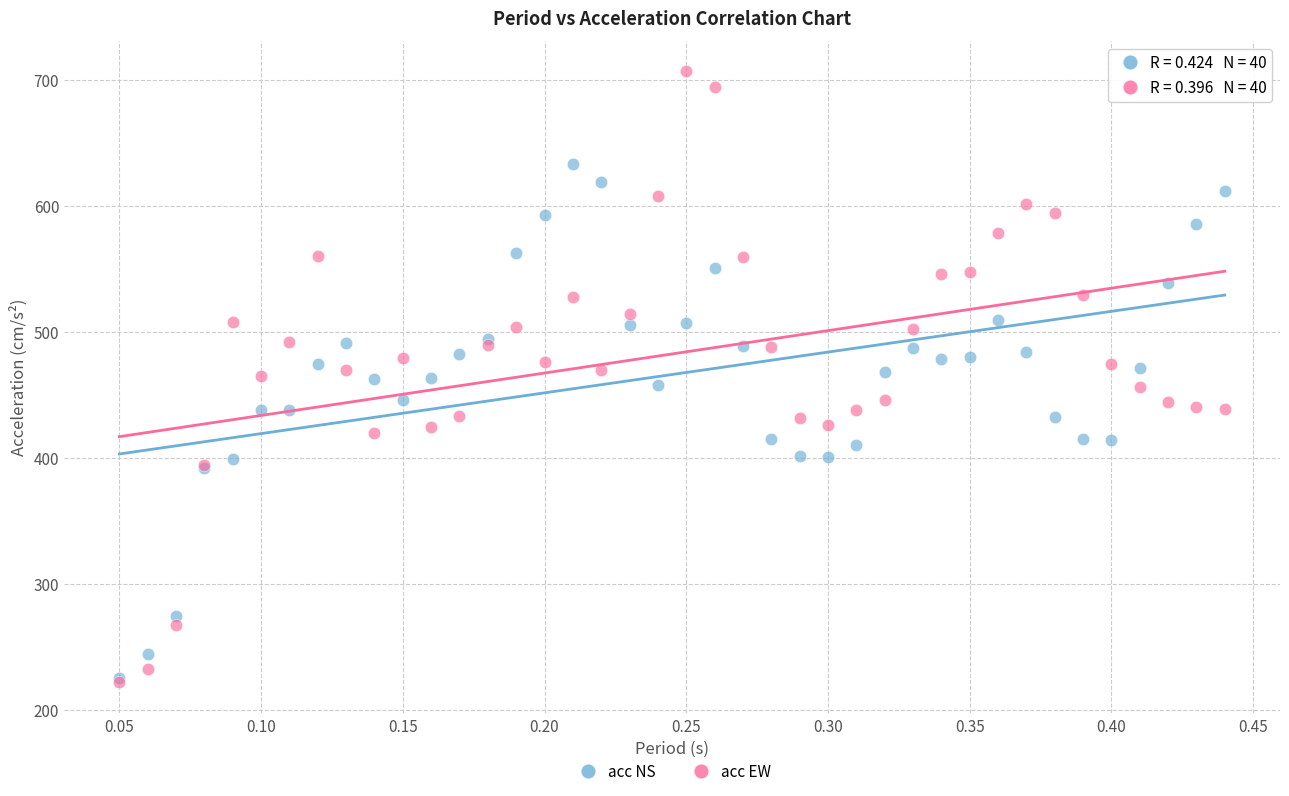

What are all the series names shown in the legend?

acc NS, acc EW